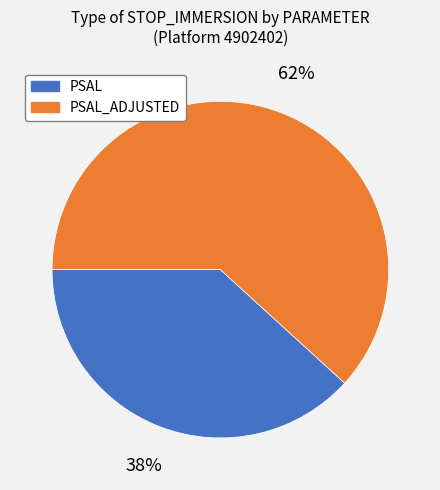

Which category has the biggest portion of the pie?

PSAL_ADJUSTED